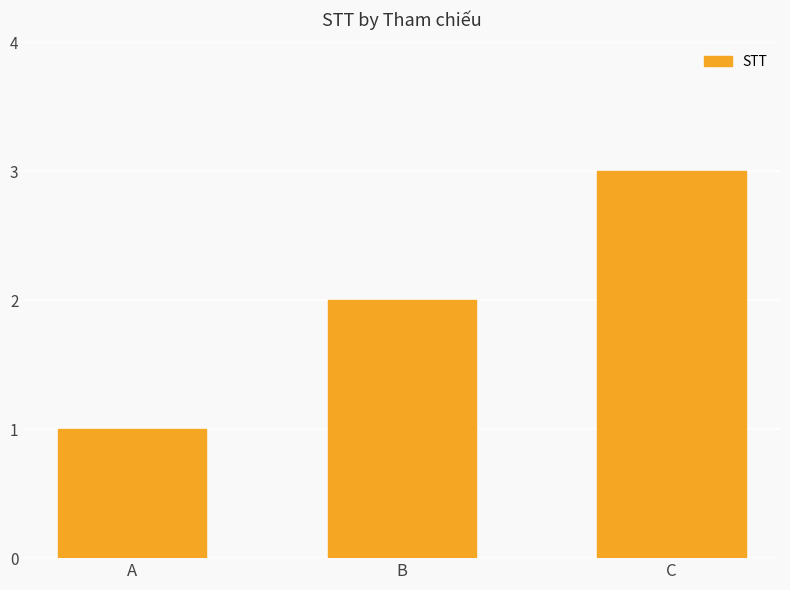

What value does the data have at A?

1